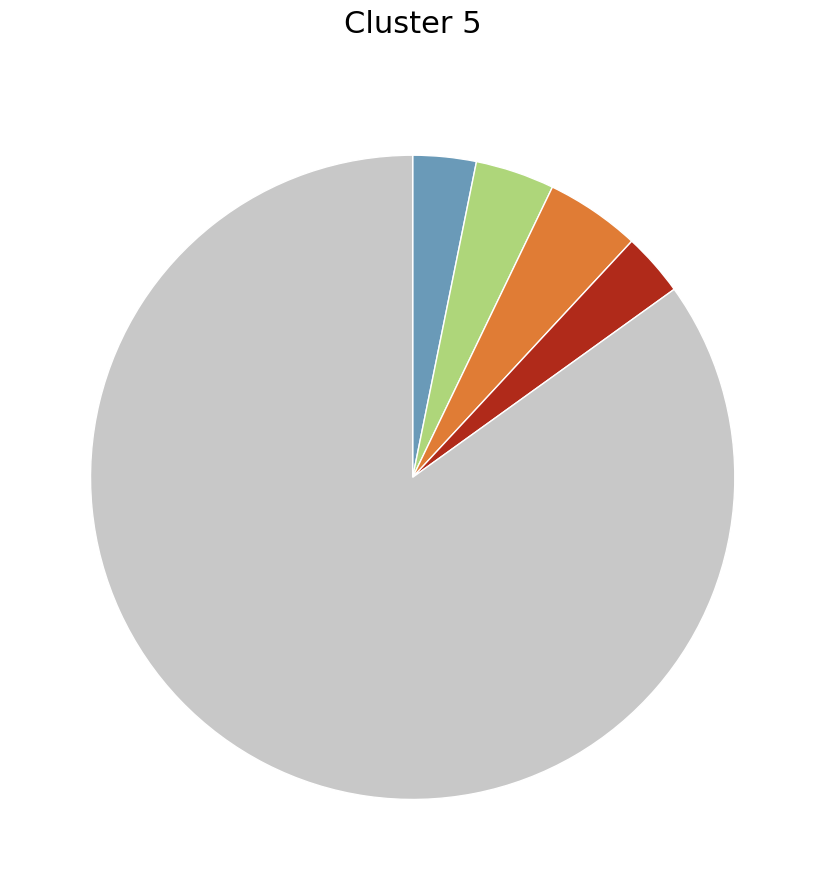

Is there a majority slice in this chart?

Yes